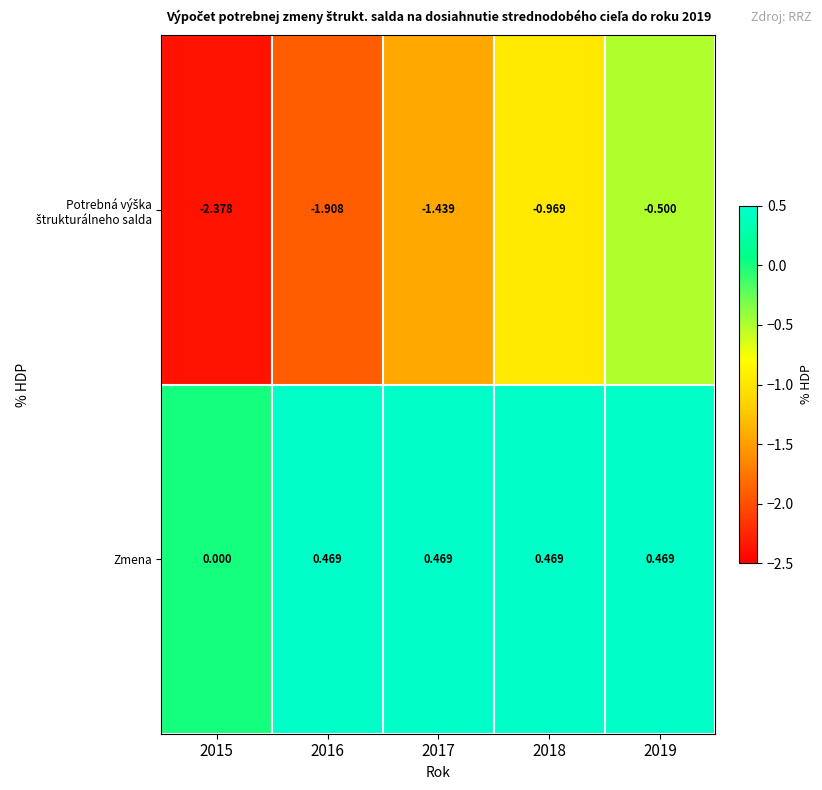

Which series has the largest total across all categories?

Zmena